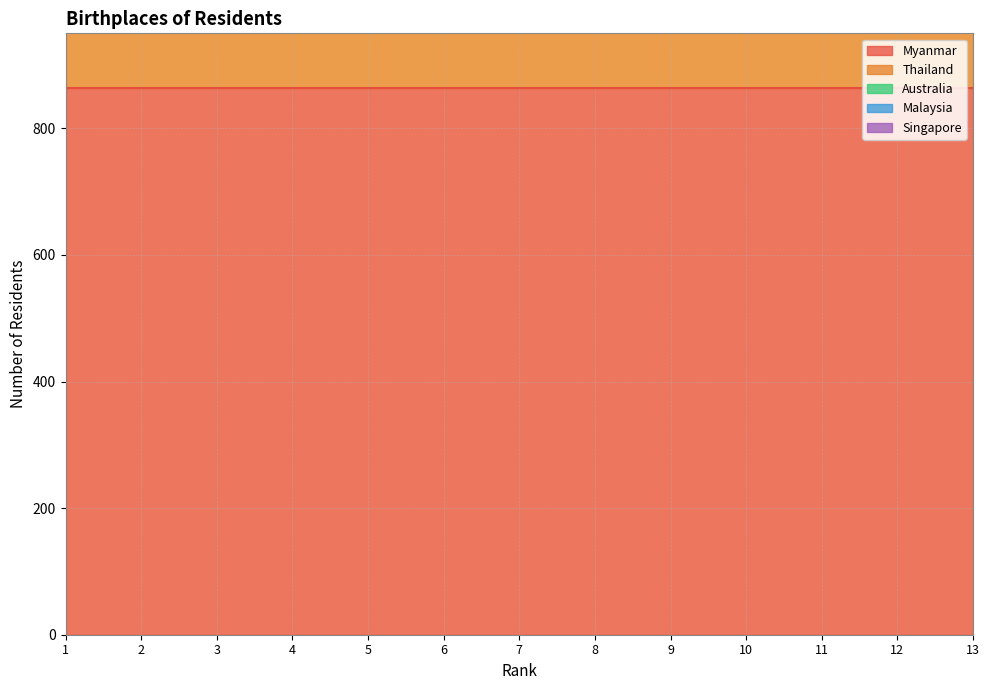

At which label does Myanmar reach its minimum?

1